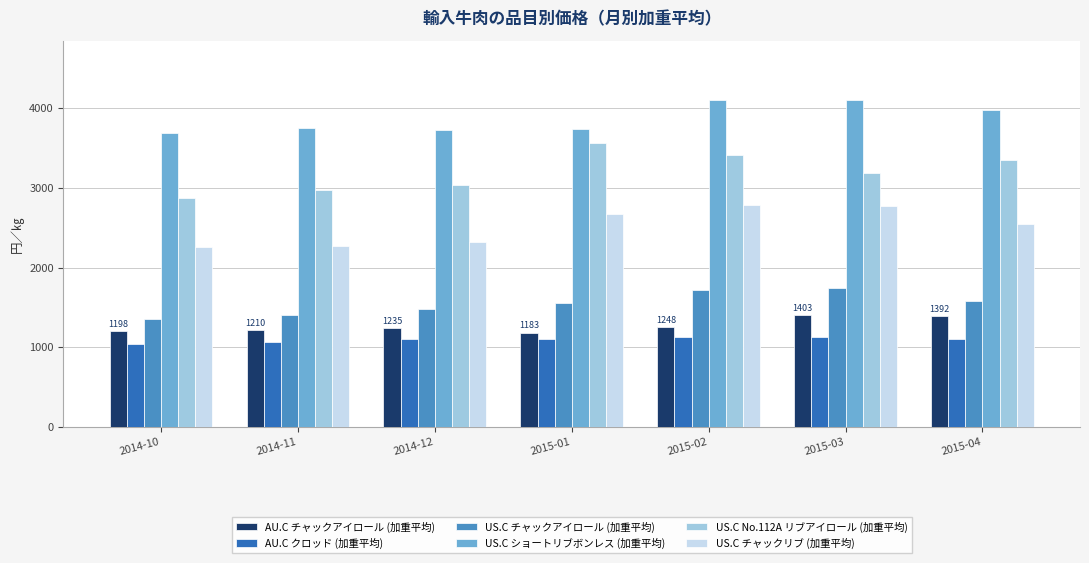

Rank the series by their maximum value, from lowest to highest.

AU.C クロッド (加重平均), AU.C チャックアイロール (加重平均), US.C チャックアイロール (加重平均), US.C チャックリブ (加重平均), US.C No.112A リブアイロール (加重平均), US.C ショートリブボンレス (加重平均)